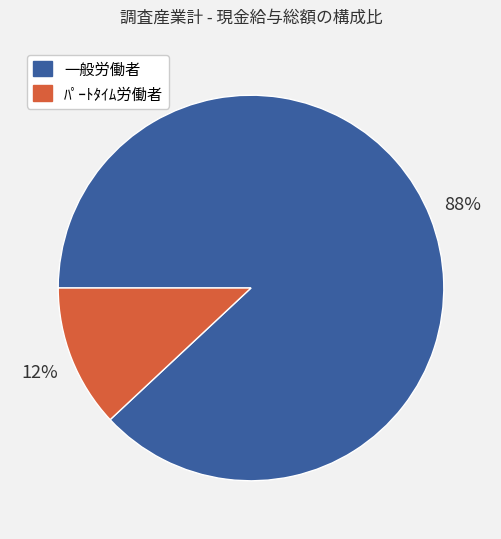

How many slices are in this pie chart?

2